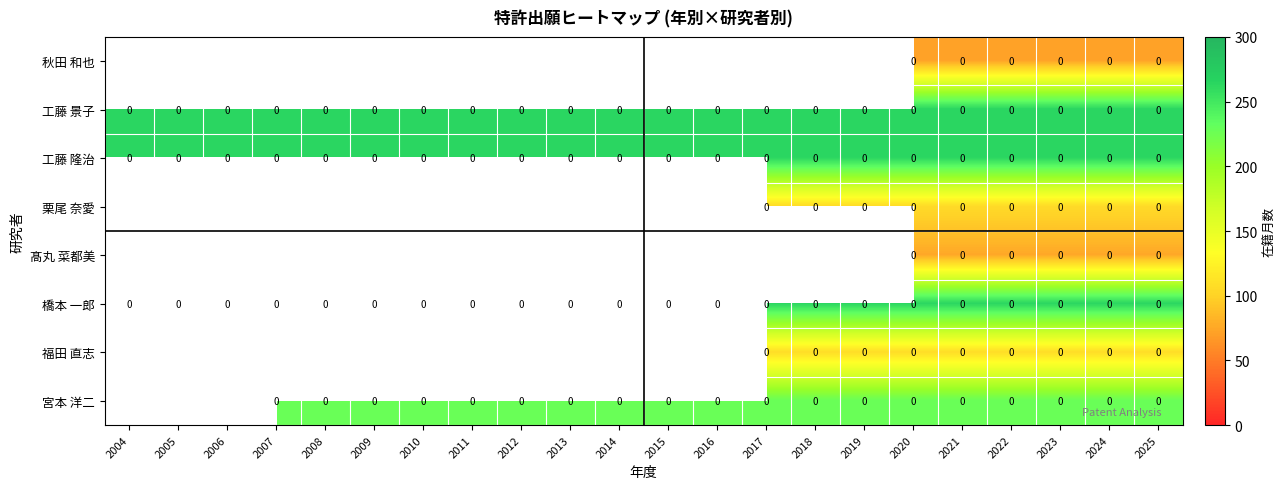

At which category is the sum across all series the highest?

2020